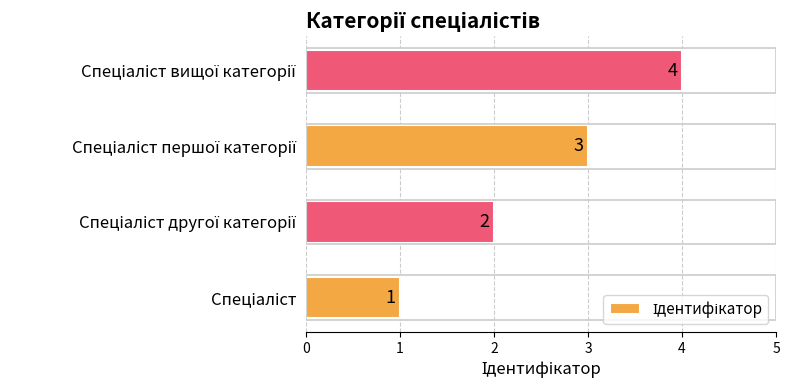

How many values are below 3?

2